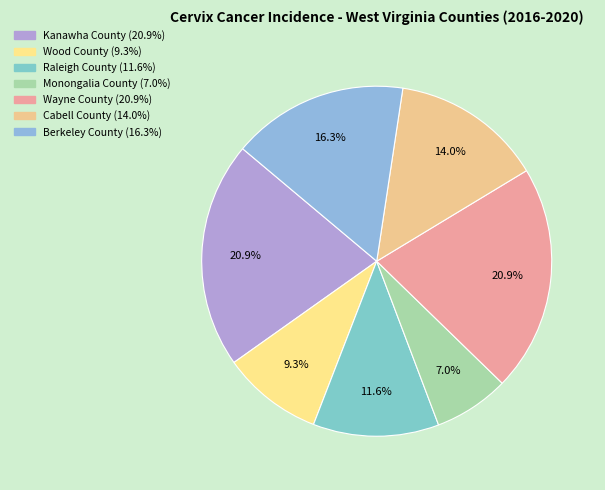

What percentage is the Raleigh County slice, to the nearest percent?

12%